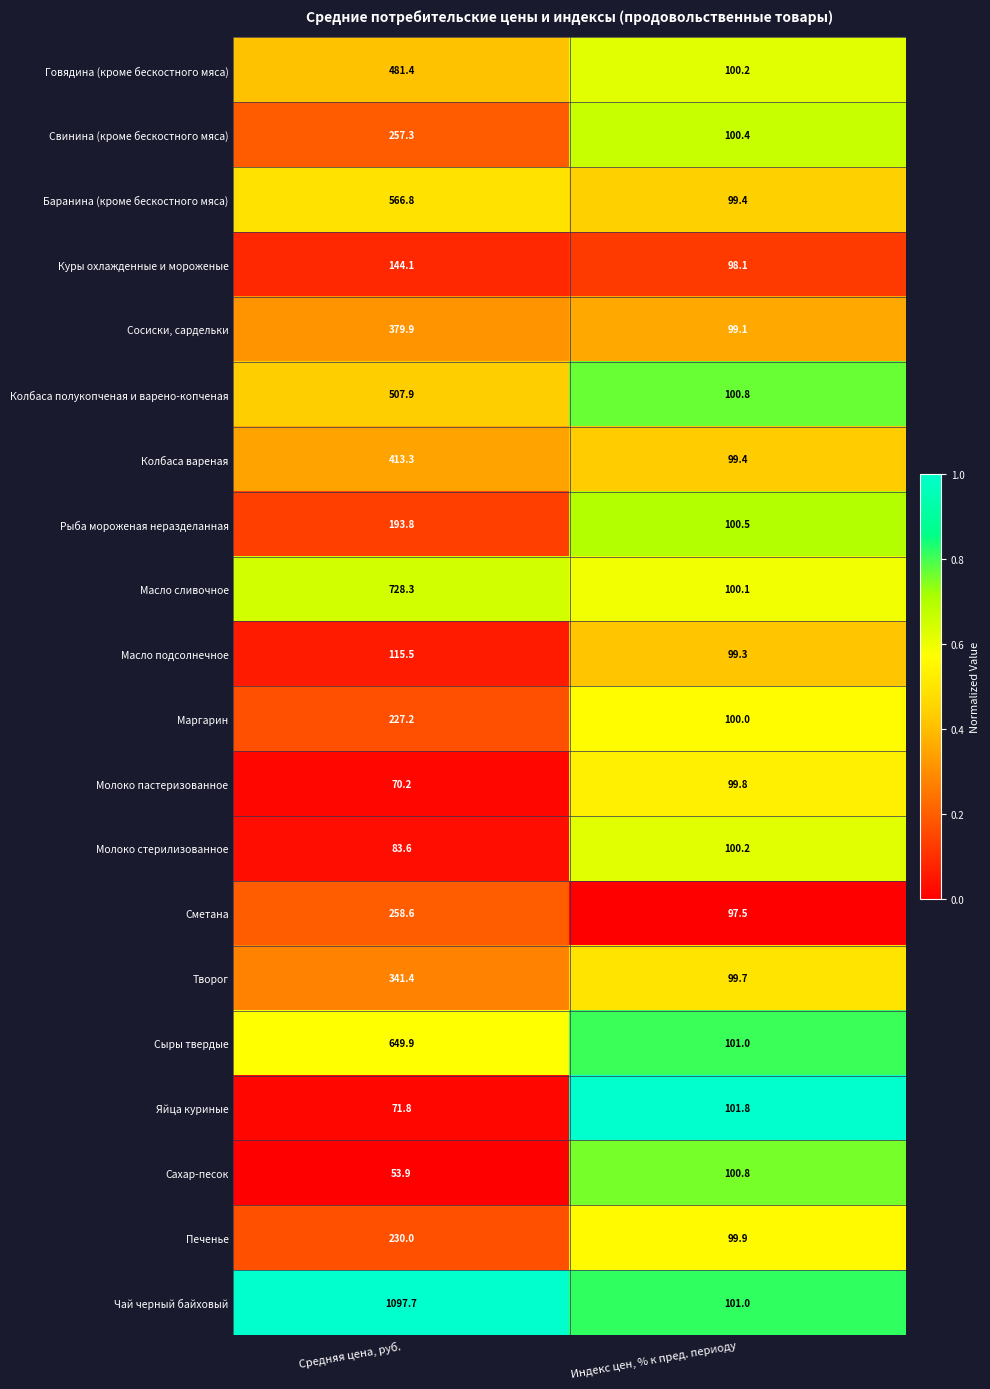

What is the sum of the Печенье values at Индекс цен, % к пред. периоду and Средняя цена, руб.?

329.9